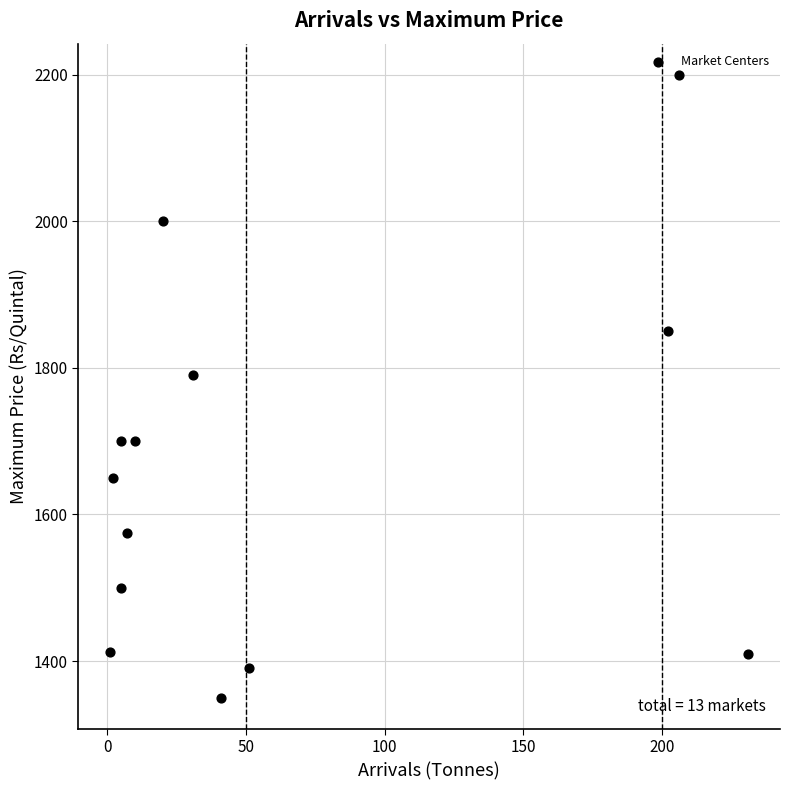

What is the range of X values (max minus min)?

230